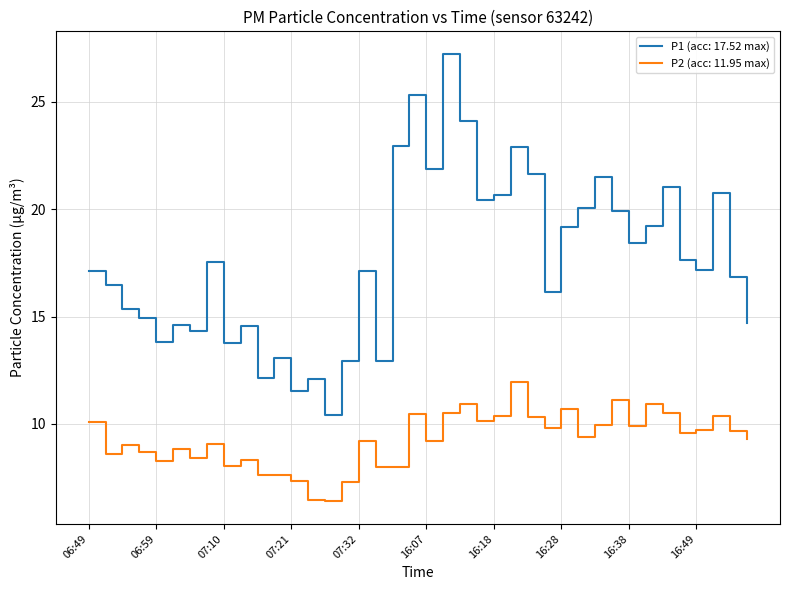

Which series has the largest total across all categories?

P1 (acc: 17.52 max)